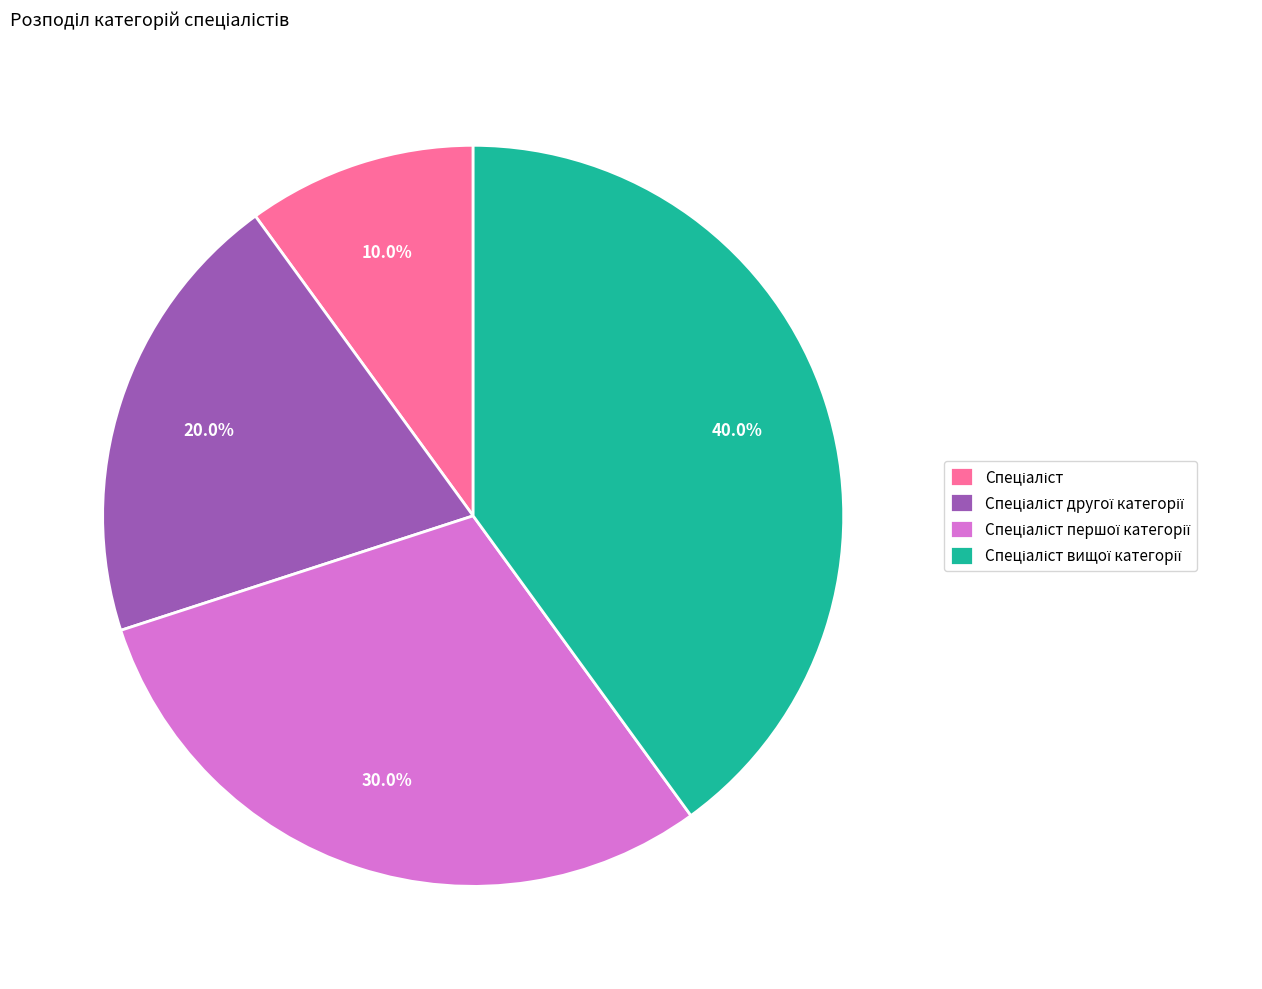

Is there any slice that represents more than half of the pie?

No